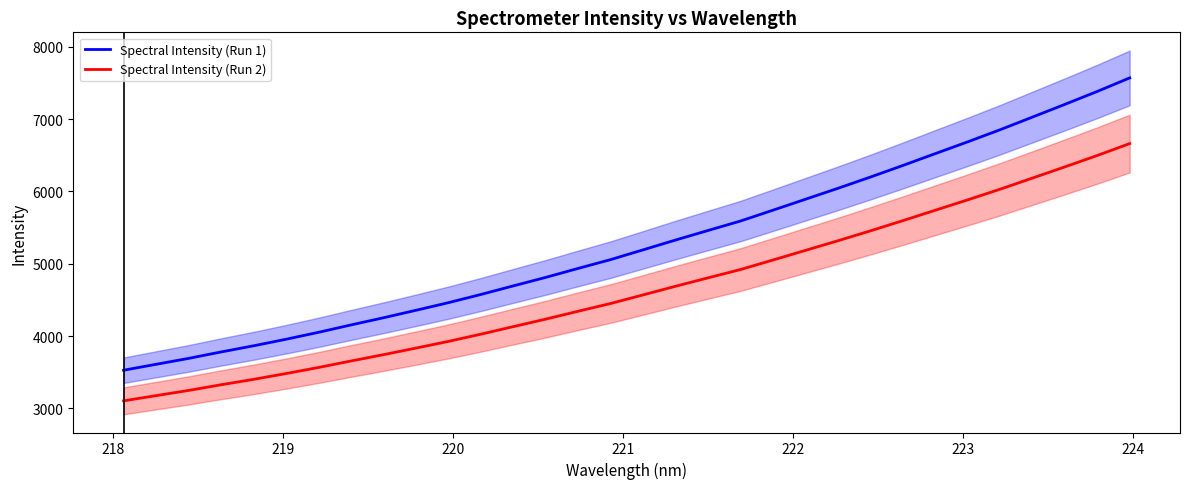

What is the maximum value for Spectral Intensity (Run 2)?

6660.7